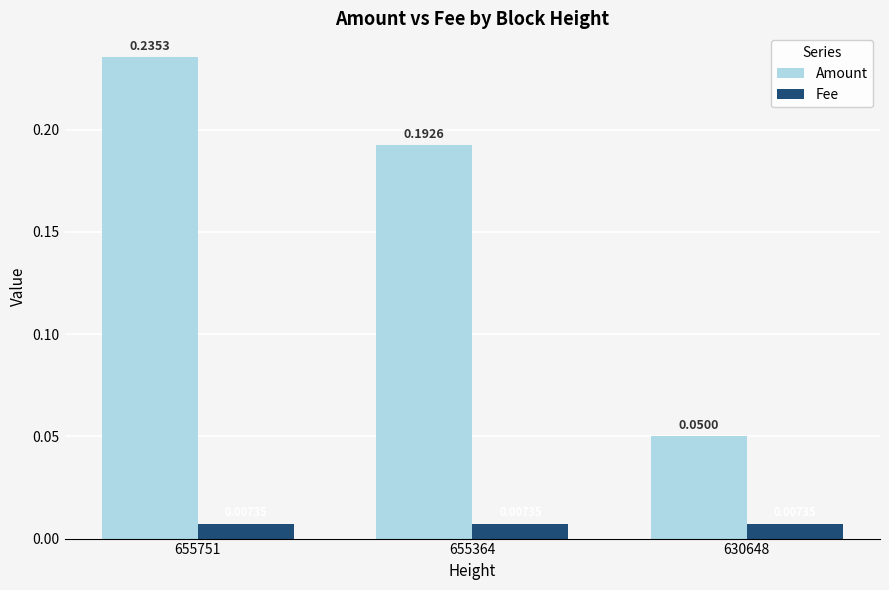

Rank the series at 630648 from highest to lowest value.

Amount, Fee